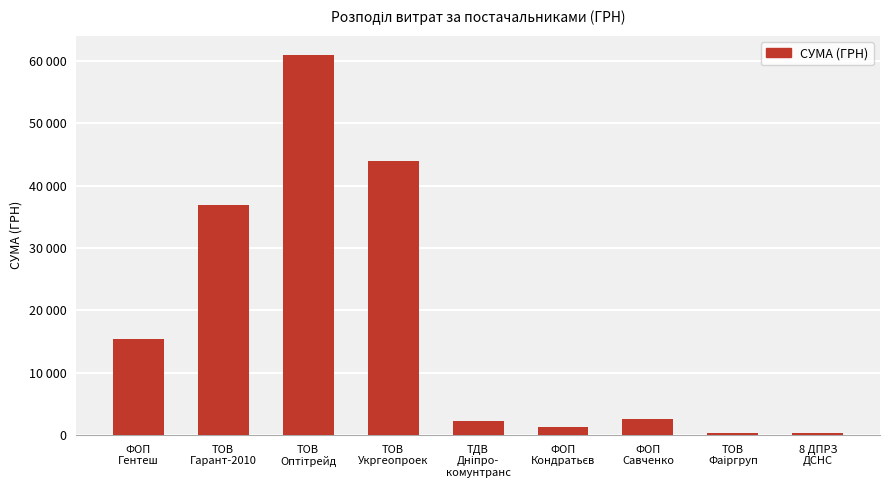

What is the change in value from ТОВ
Оптітрейд to ТОВ
Укргеопроек?

-17069.6